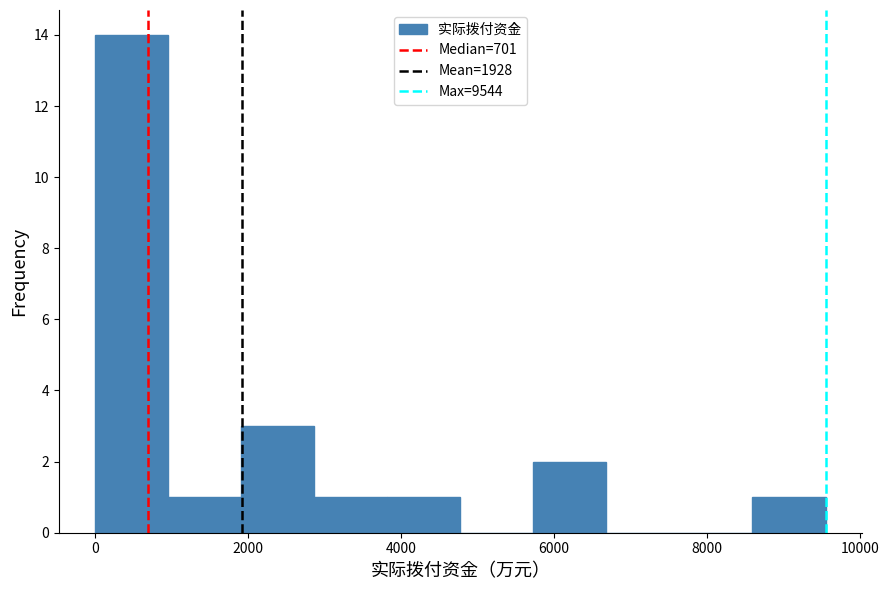

What is the height of the bar covering 2000 to 2800 on the x-axis? Neither the bar edges nor the heights are printed on the chart, so give them approximately, as read against the axes.

3